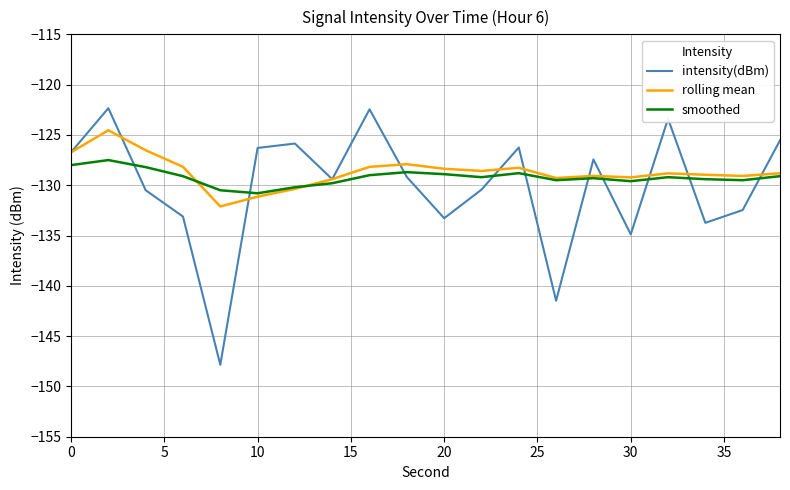

Rank the series by their maximum value, from highest to lowest.

intensity(dBm), rolling mean, smoothed